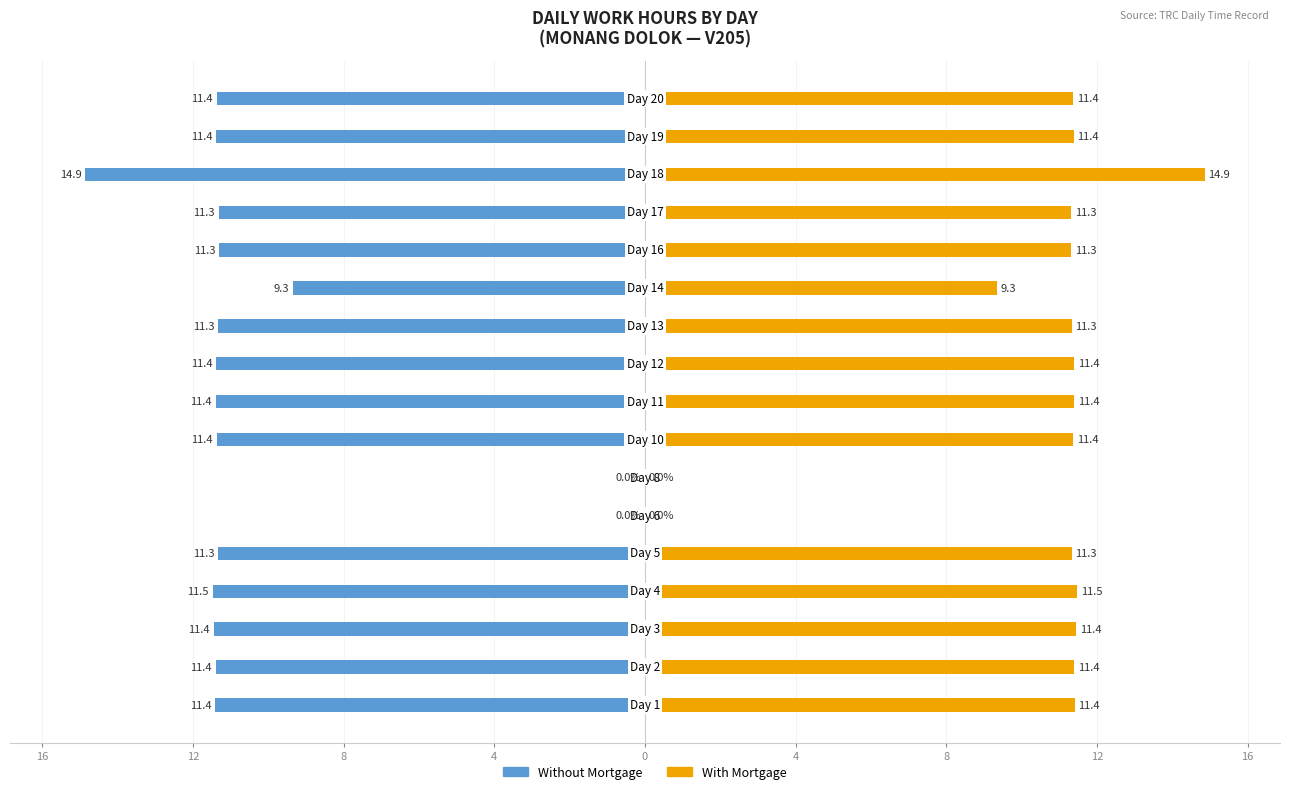

Reading left to right, extract all data points from this chart.

Without Mortgage: -11.4	-11.4	-11.4	-11.5	-11.3	0.0	0.0	-11.4	-11.4	-11.4	-11.3	-9.3	-11.3	-11.3	-14.9	-11.4	-11.4
With Mortgage: 11.4	11.4	11.4	11.5	11.3	0.0	0.0	11.4	11.4	11.4	11.3	9.3	11.3	11.3	14.9	11.4	11.4